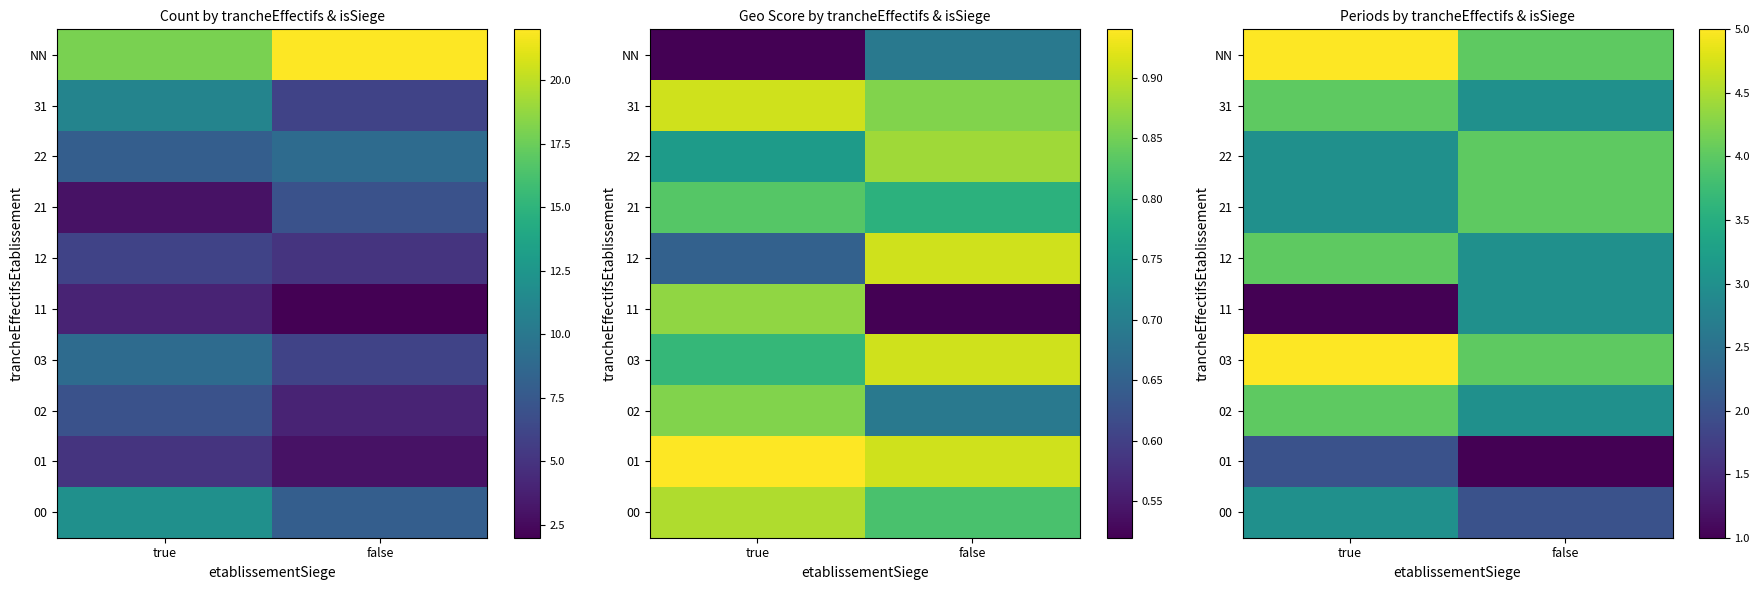

What is the approximate value of 12 at true?

4